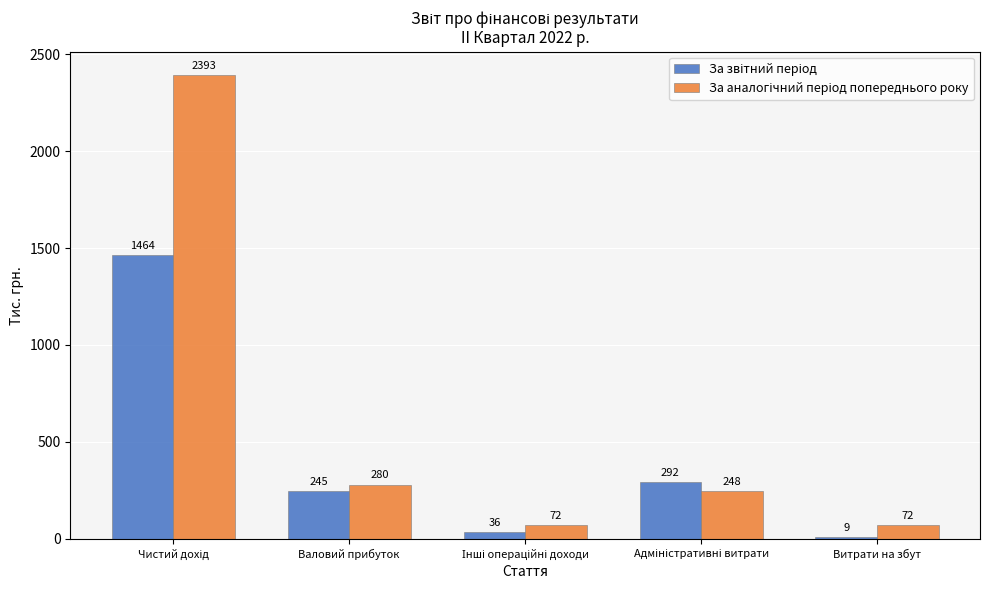

What is the total value across all series at Валовий прибуток?

525